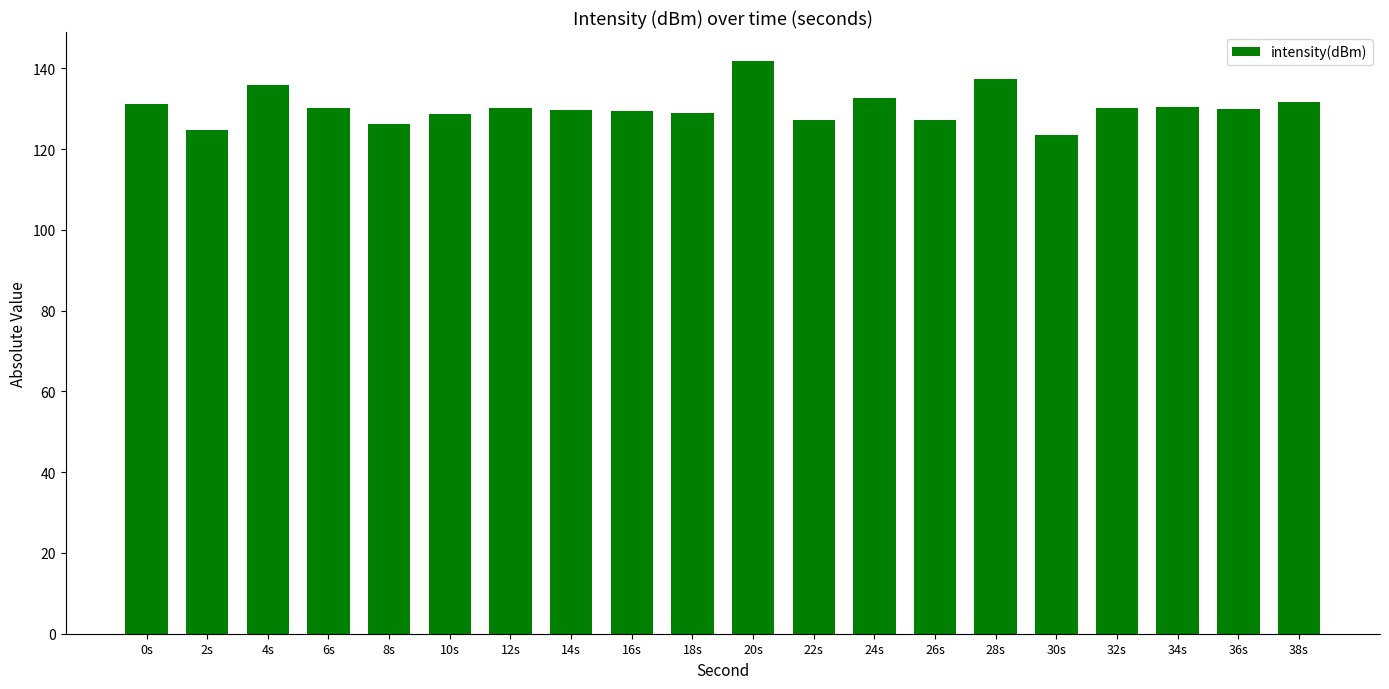

The chart shows a value of 130.1 at 12s. True or false?

True